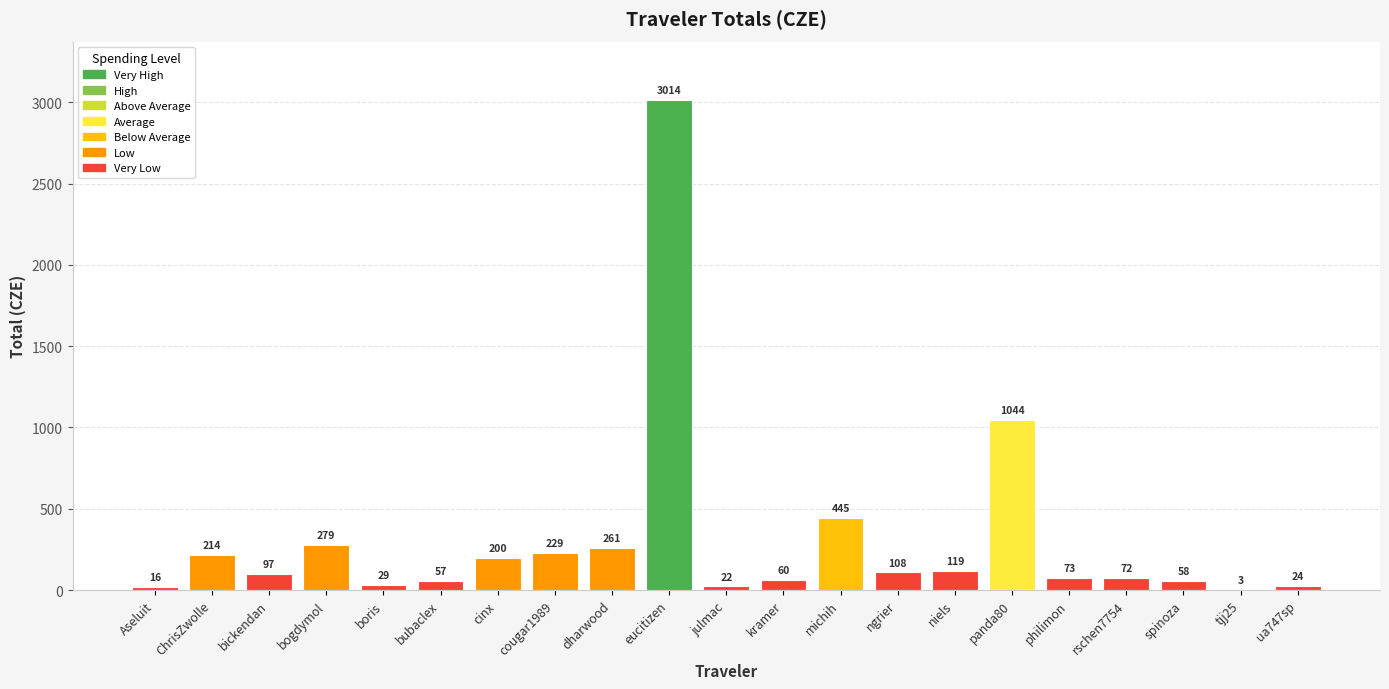

At which category does the chart reach its peak across all series?

eucitizen